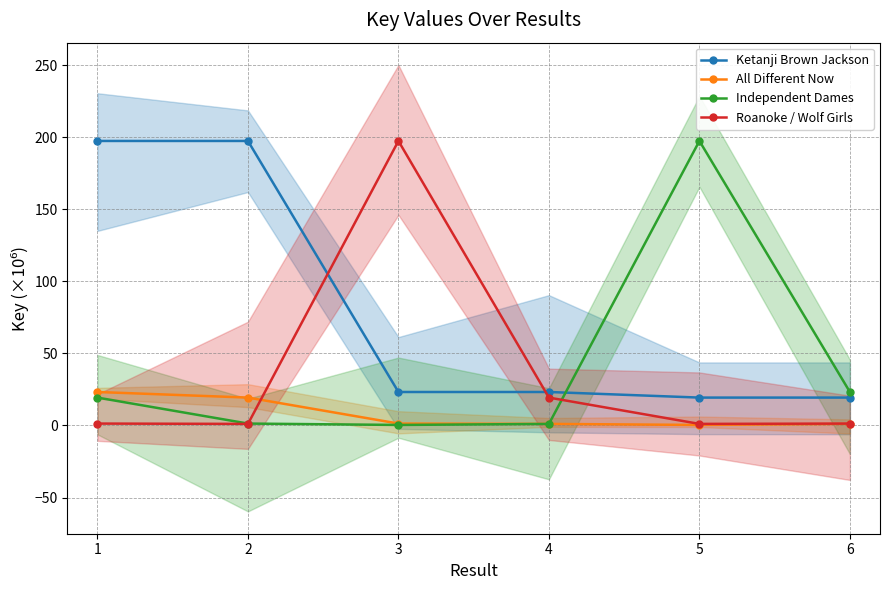

What is the difference between the maximum and minimum values in the Ketanji Brown Jackson series?

178.0